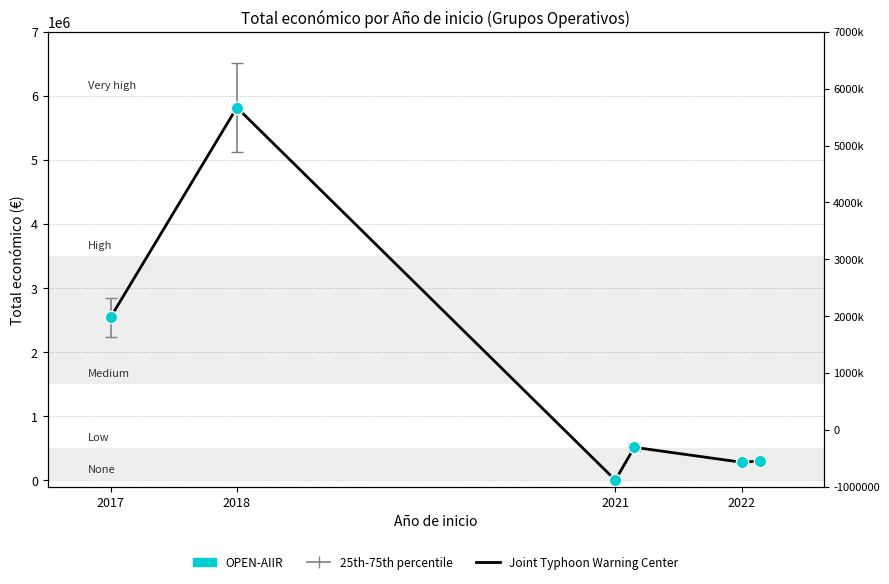

Is the value of OPEN-AIIR at 2021 greater than the value of Joint Typhoon Warning Center at 2018?

No